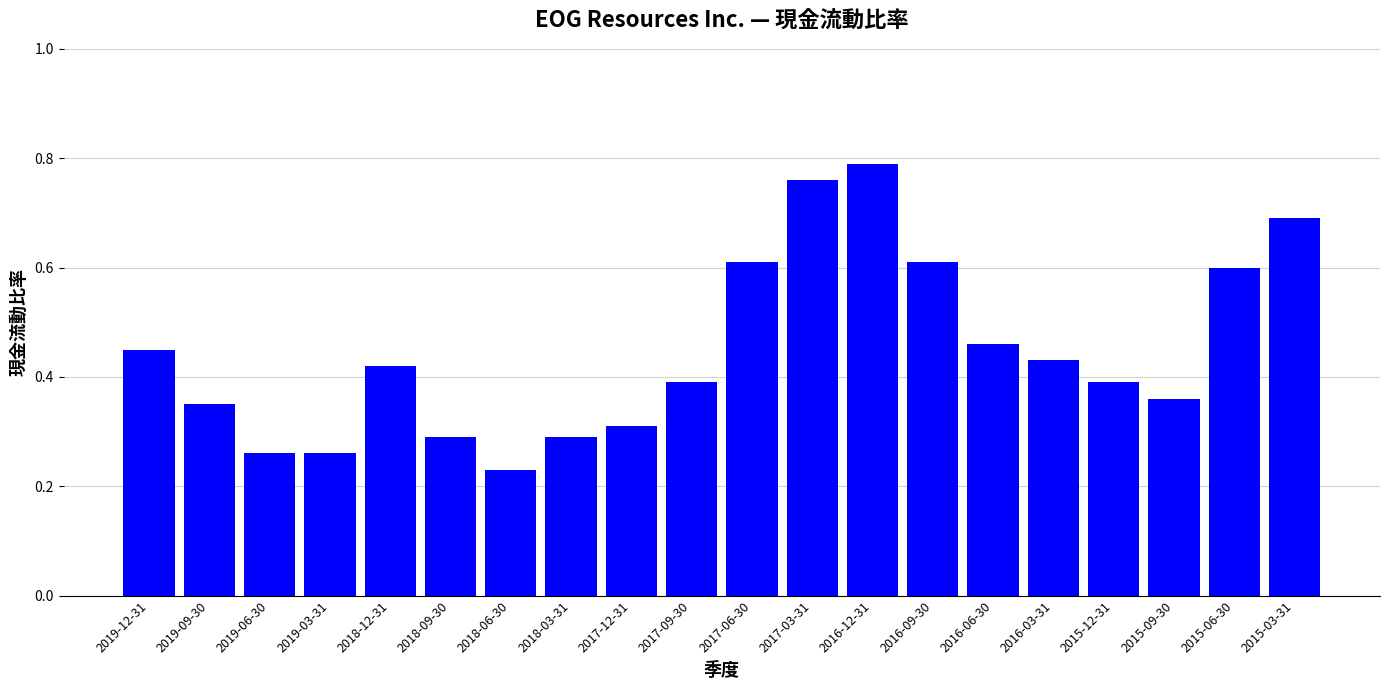

At which label is the value closest to 0?

2018-06-30